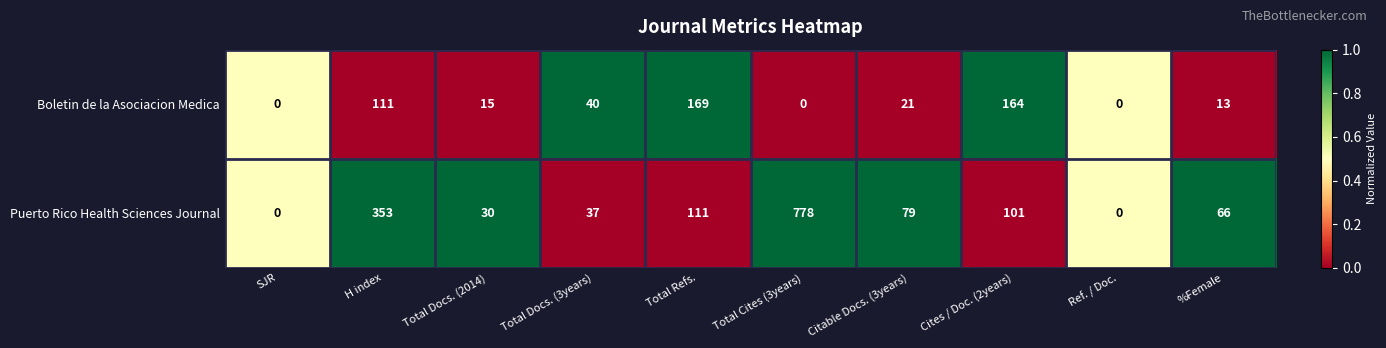

Reading left to right, extract all data points from this chart.

Boletin de la Asociacion Medica: SJR=0	H index=111	Total Docs. (2014)=15	Total Docs. (3years)=40	Total Refs.=169	Total Cites (3years)=0	Citable Docs. (3years)=21	Cites / Doc. (2years)=164	Ref. / Doc.=0	%Female=13
Puerto Rico Health Sciences Journal: SJR=0	H index=353	Total Docs. (2014)=30	Total Docs. (3years)=37	Total Refs.=111	Total Cites (3years)=778	Citable Docs. (3years)=79	Cites / Doc. (2years)=101	Ref. / Doc.=0	%Female=66